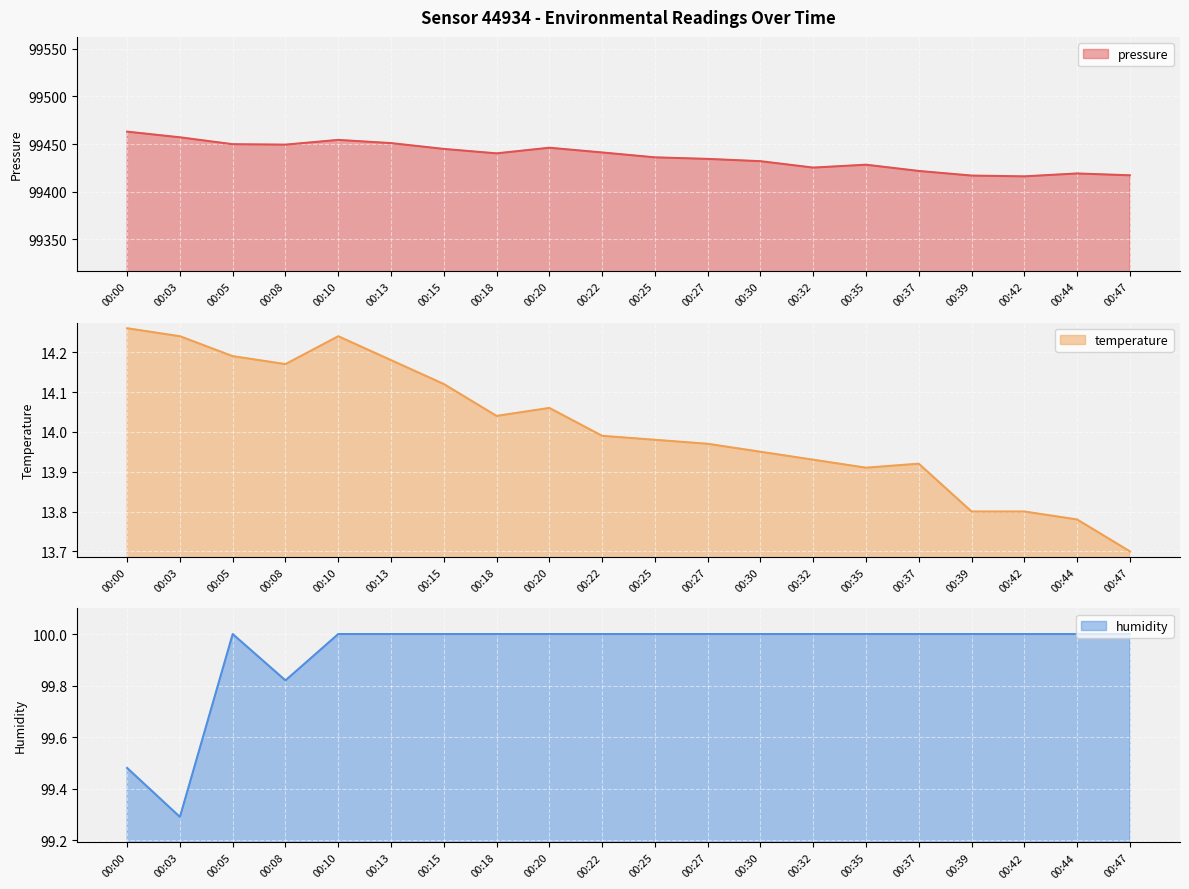

Which label corresponds to the largest value in the chart?

00:00